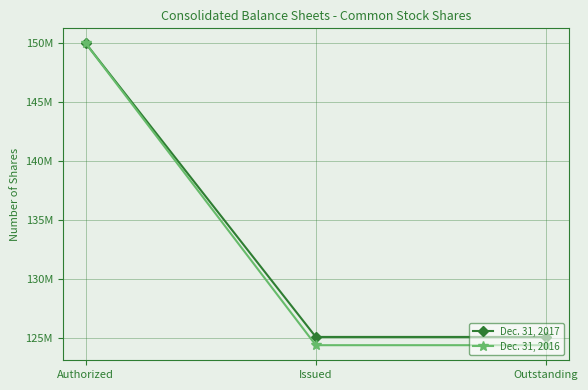

Is the value of Dec. 31, 2016 at Issued greater than the value of Dec. 31, 2017 at Issued?

No